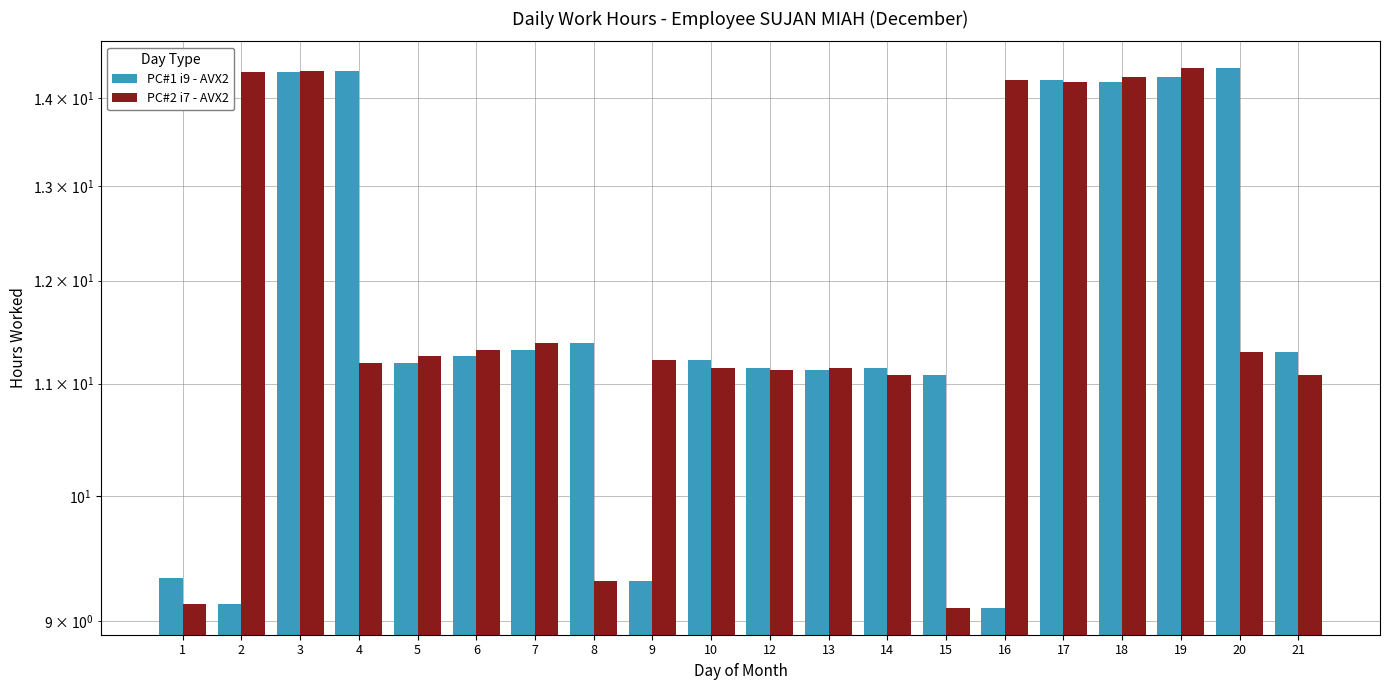

Reading left to right, what are all the values shown in this chart?

PC#1 i9 - AVX2: 9.3	9.1	14.3	14.3	11.2	11.3	11.3	11.4	9.3	11.2	11.2	11.1	11.2	11.1	9.1	14.2	14.2	14.2	14.4	11.3
PC#2 i7 - AVX2: 9.1	14.3	14.3	11.2	11.3	11.3	11.4	9.3	11.2	11.2	11.1	11.2	11.1	9.1	14.2	14.2	14.2	14.4	11.3	11.1